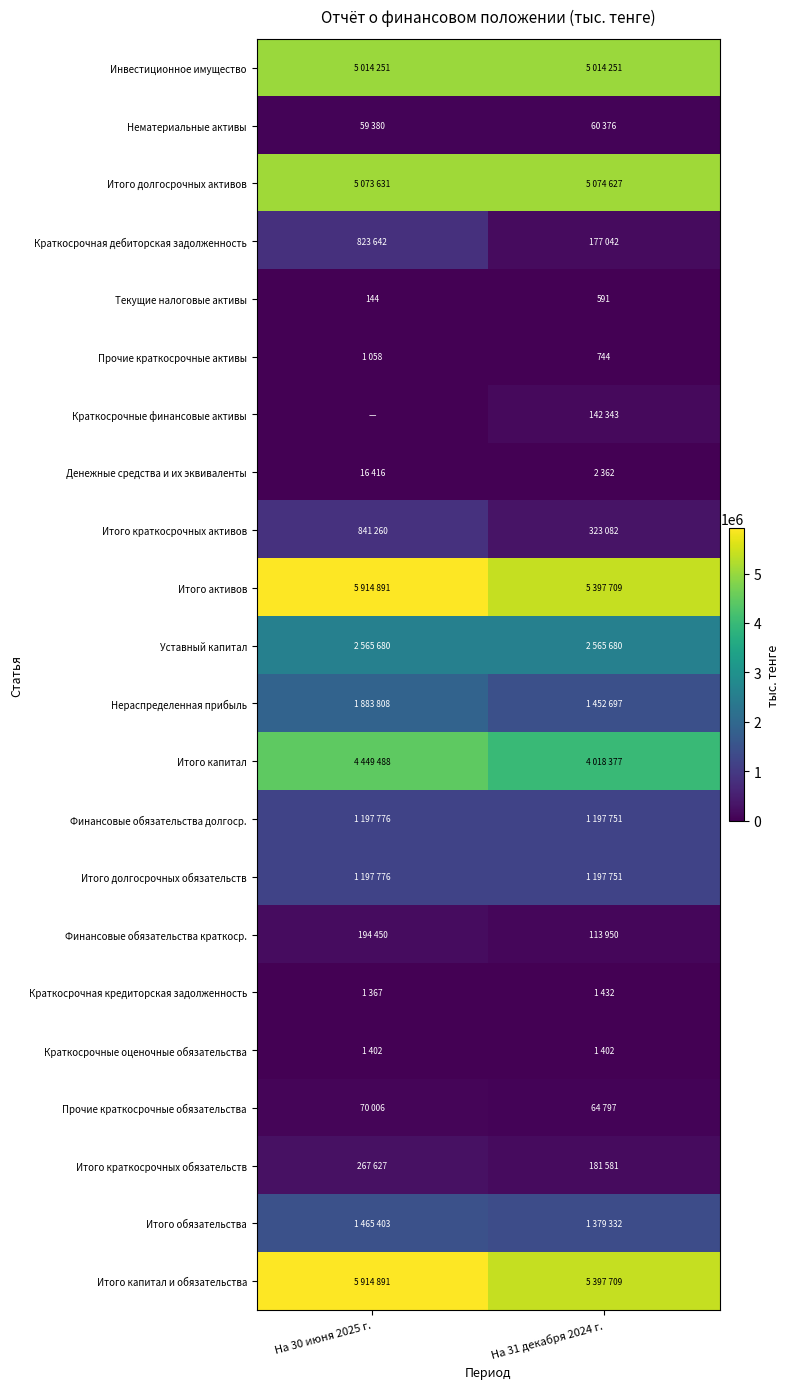

Between На 30 июня 2025 г. and На 31 декабря 2024 г., which is larger?

На 30 июня 2025 г.